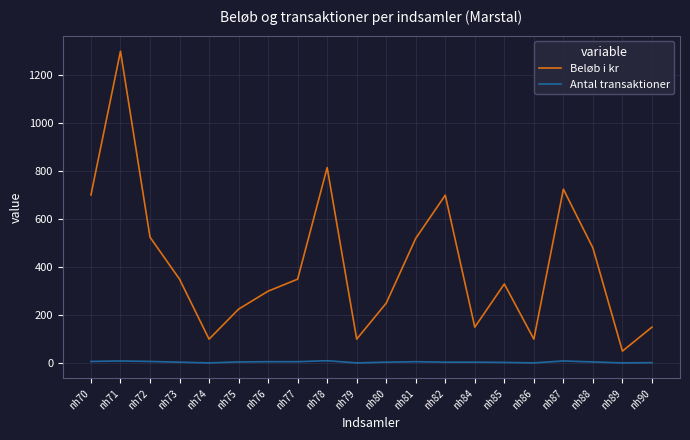

What is the highest value of the Beløb i kr series?

1300